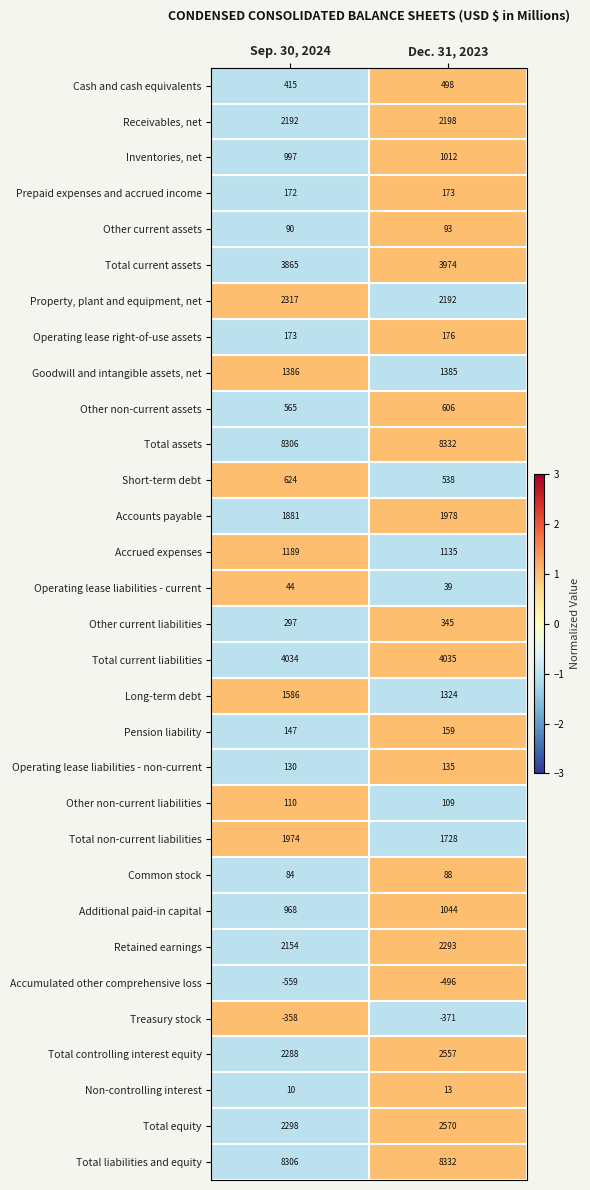

What is the smallest value displayed?

-559